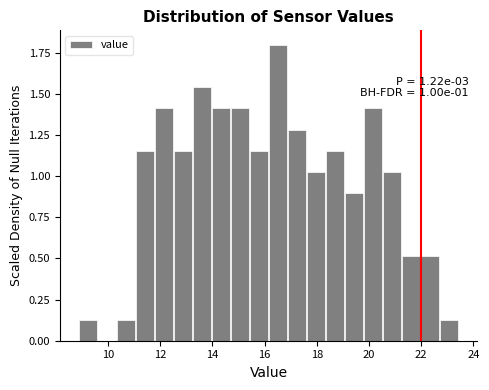

Read against the x-axis, roughly where is the centre of the tallest bar?

16.6